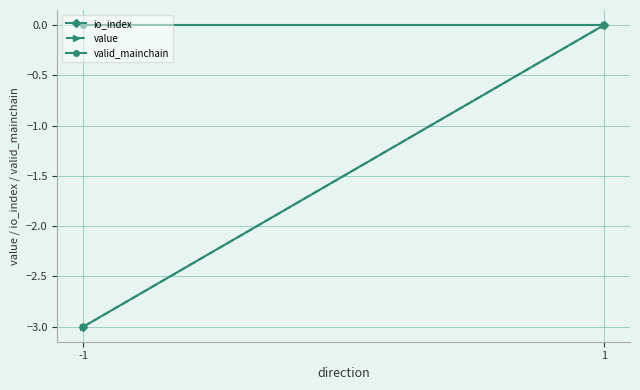

Which series has the widest spread of values?

io_index